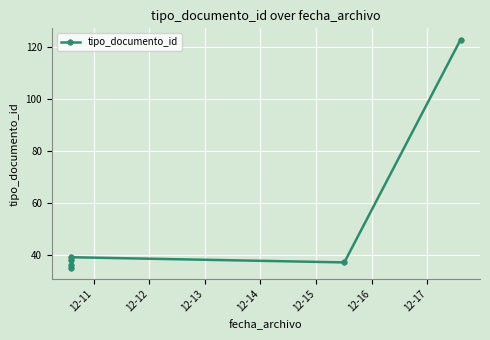

How many data points are above 38?

2